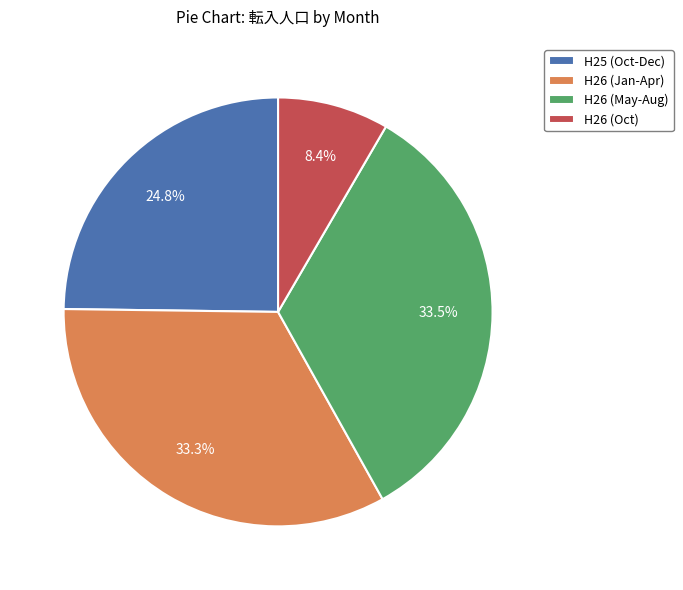

Which category has the smallest portion of the pie?

H26 (Oct)